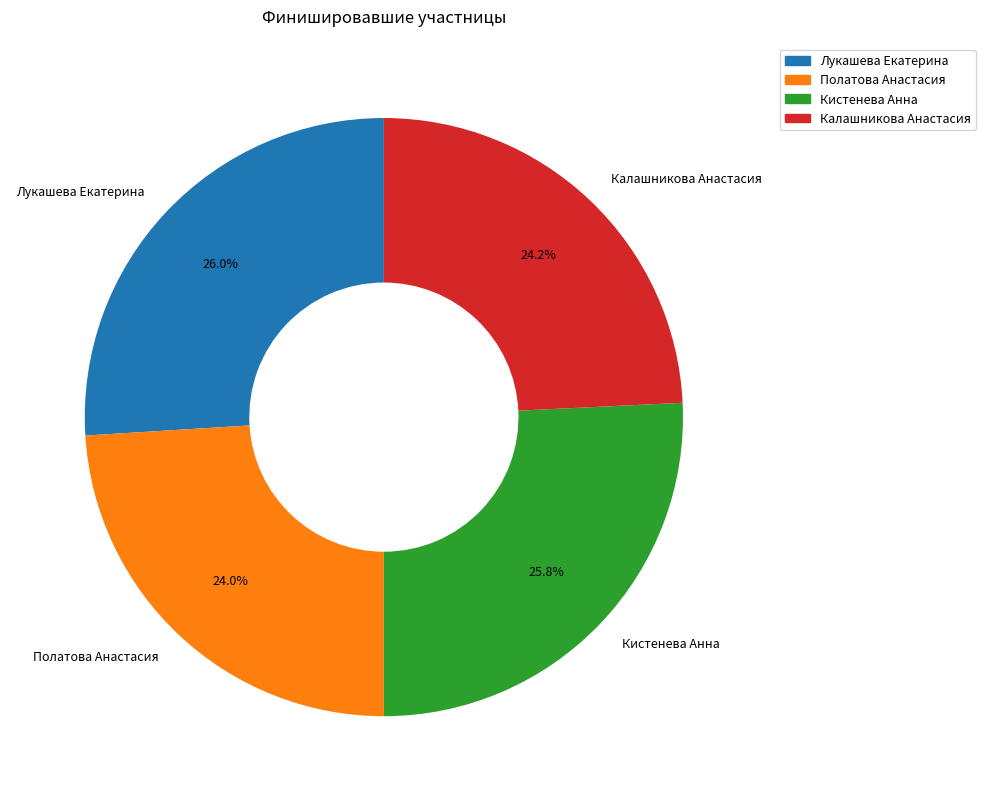

What percentage is NOT represented by Калашникова Анастасия?

75.8%